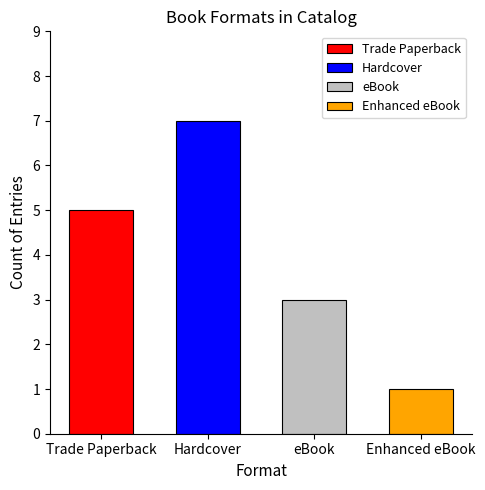

Between Hardcover and Trade Paperback, which is larger?

Hardcover